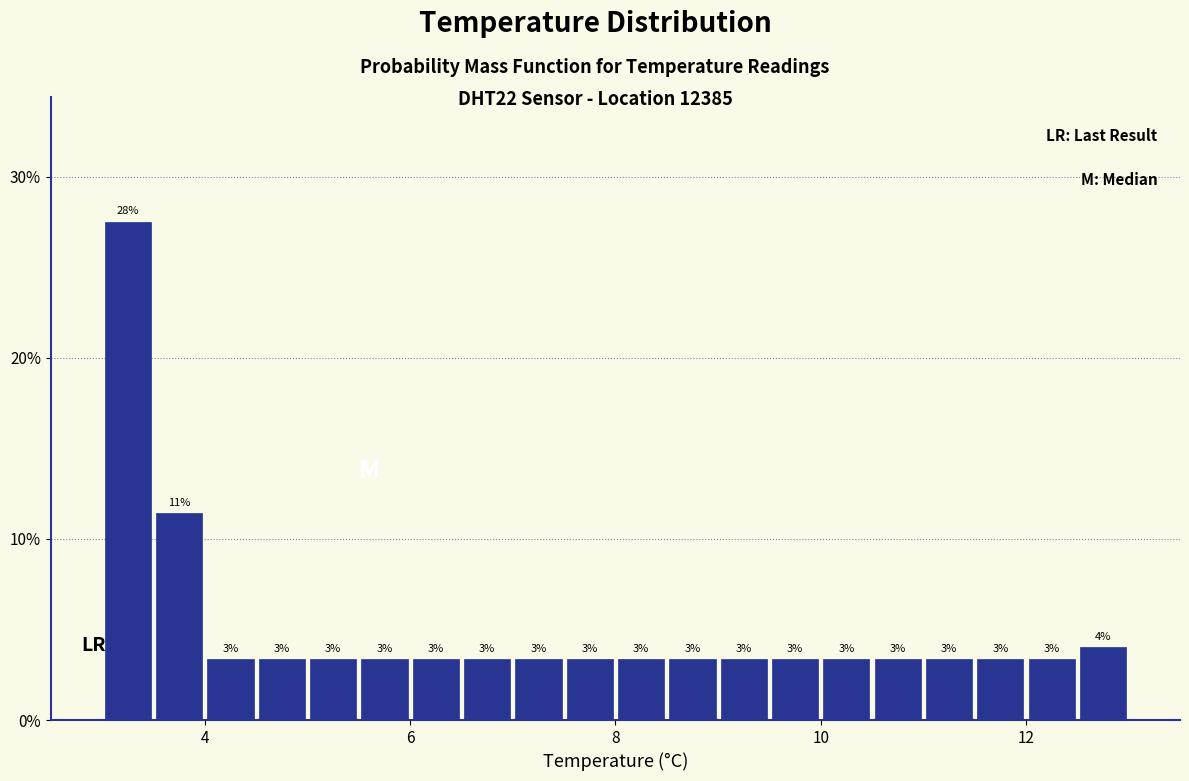

Read against the x-axis, roughly where is the centre of the tallest bar?

3.2